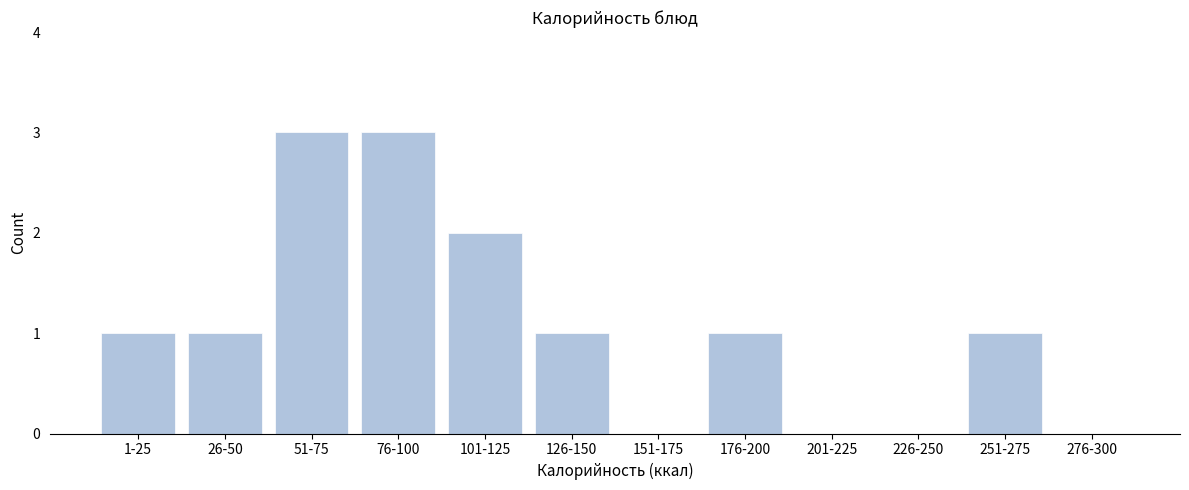

Reading left to right, transcribe all the data shown in this chart.

1-25=1	26-50=1	51-75=3	76-100=3	101-125=2	126-150=1	151-175=0	176-200=1	201-225=0	226-250=0	251-275=1	276-300=0